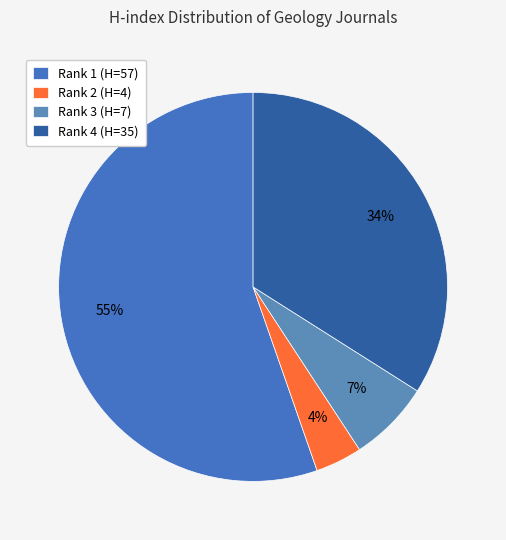

What is the ratio of the value at Rank 2 (H=4) to the value at Rank 4 (H=35)?

0.1